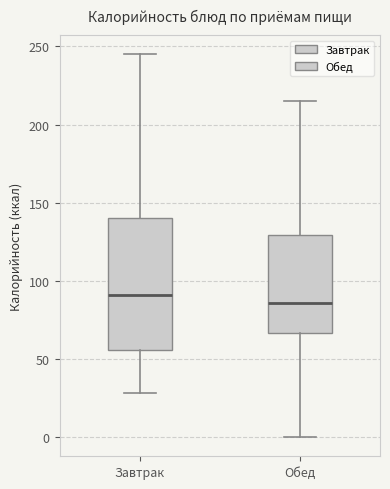

Which box's median line is the highest?

Завтрак